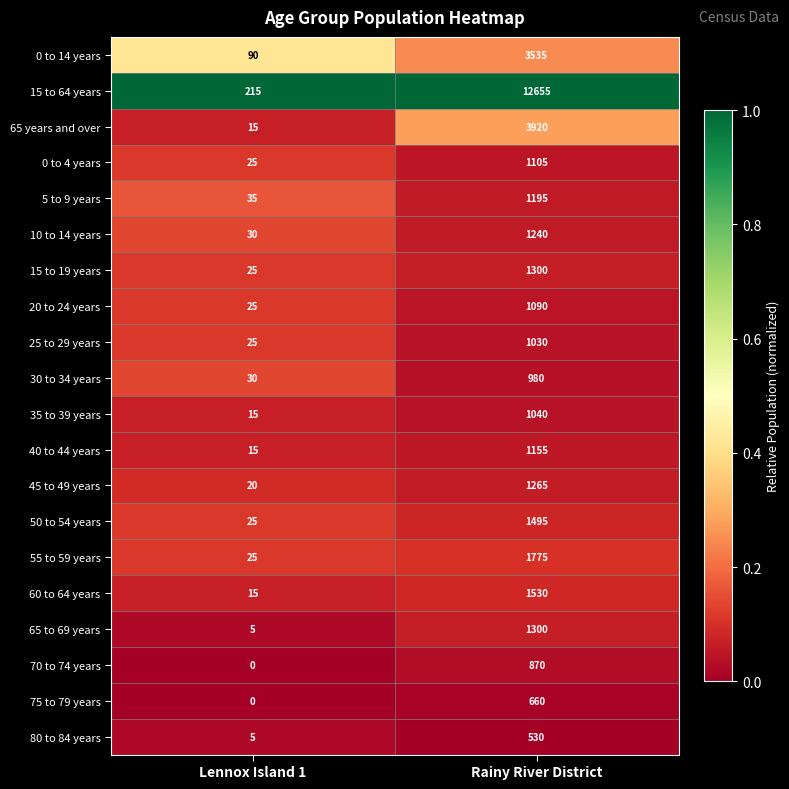

What is the spread (max minus min) of values at Rainy River District?

12125